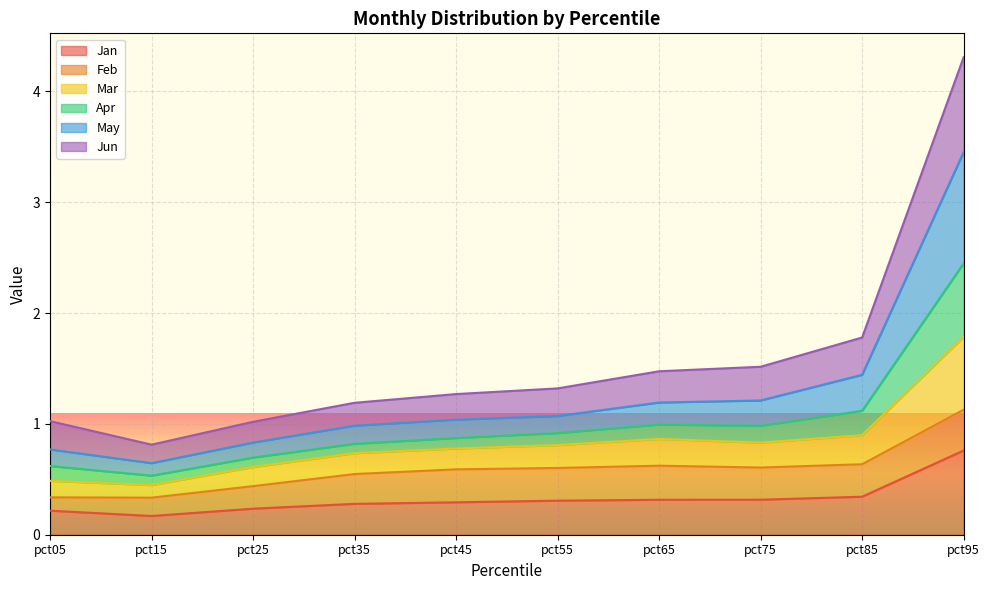

Does the chart display data point markers on the line(s)?

No